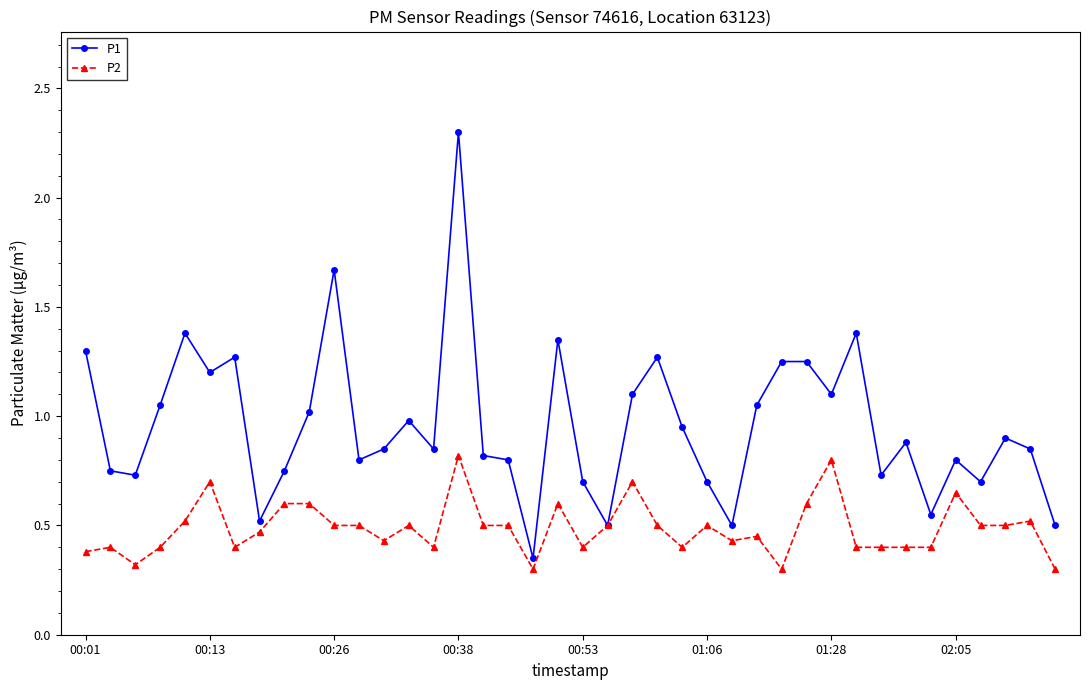

At how many categories does at least one series exceed 0?

40